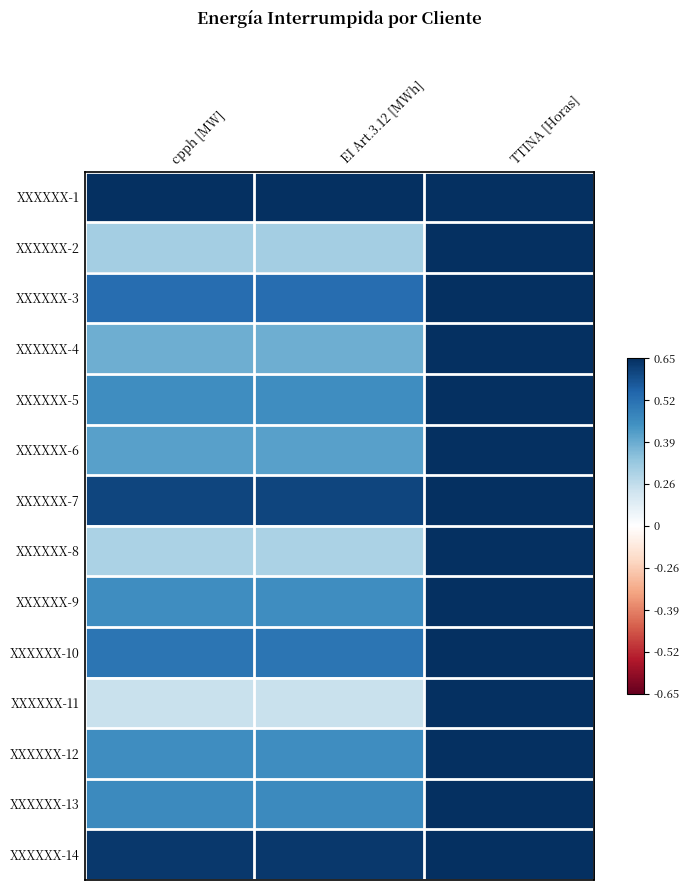

Which series has the largest range (max minus min)?

XXXXXX-11